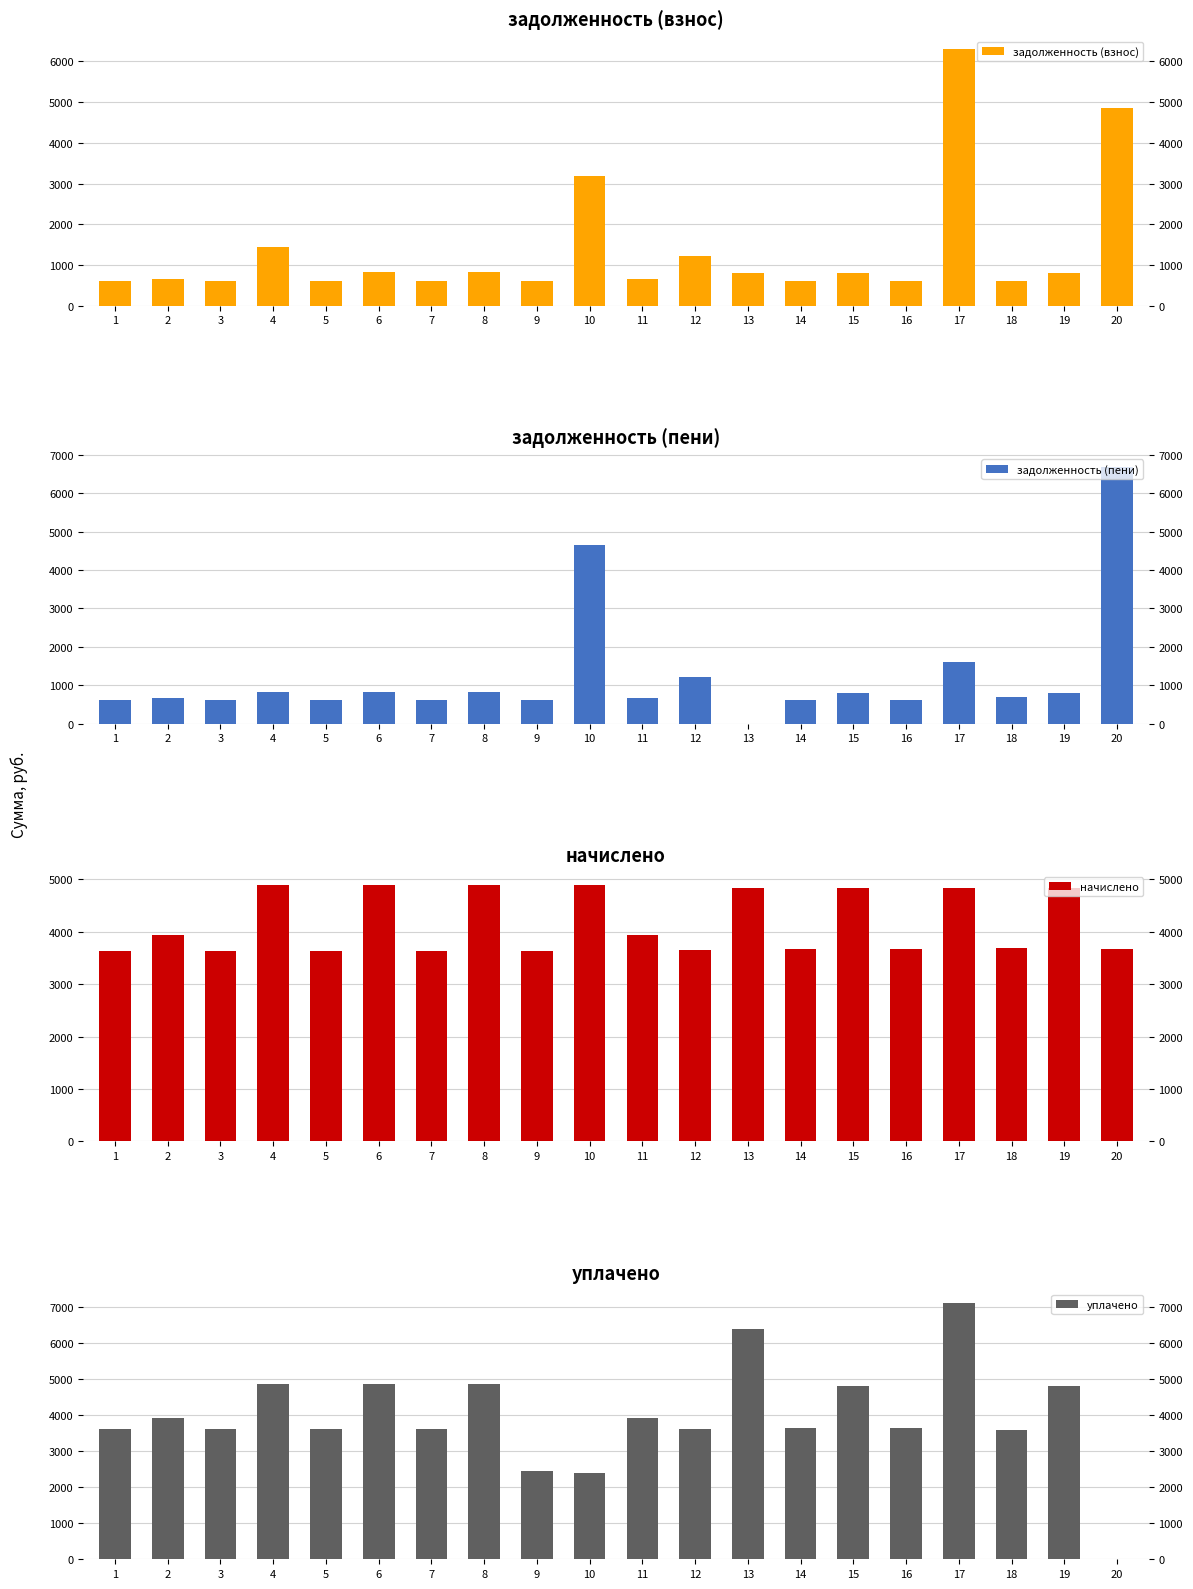

Between 6 and 14, which is larger?

6